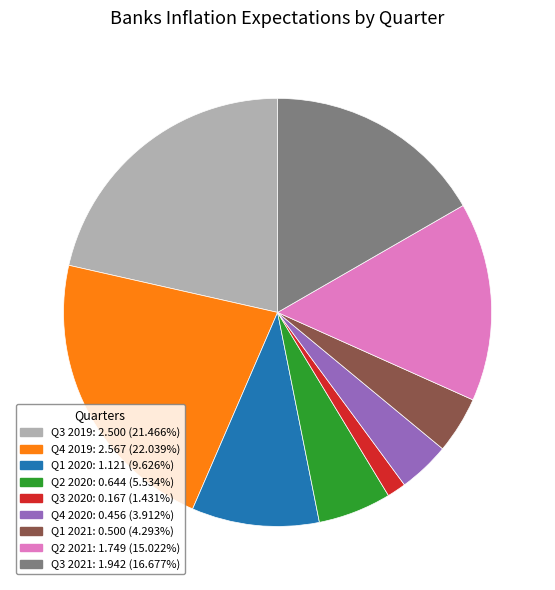

How many segments does this pie chart have?

9